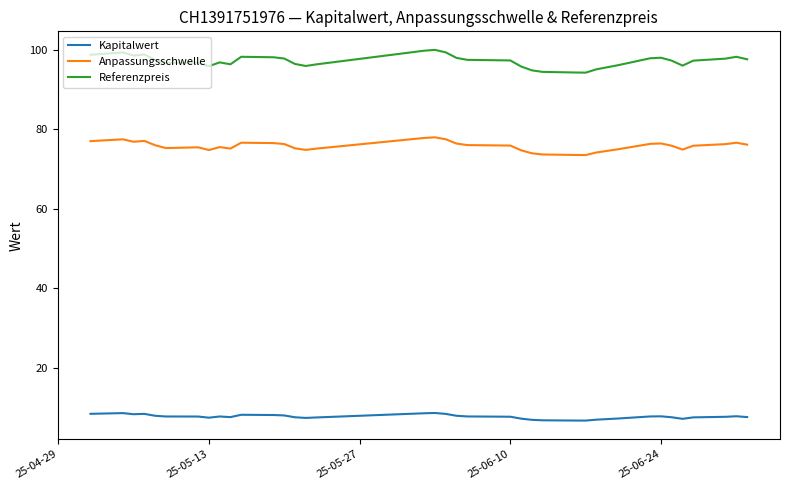

What is the difference between the second highest and second lowest values in the Referenzpreis series?

5.5